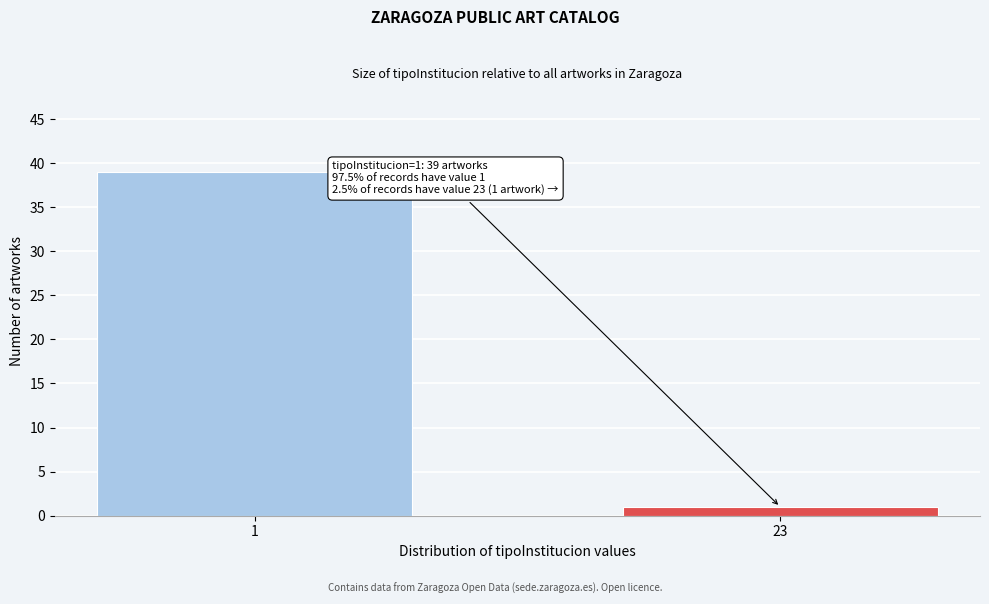

Reading left to right, list all the values displayed in this chart.

1=39	23=1